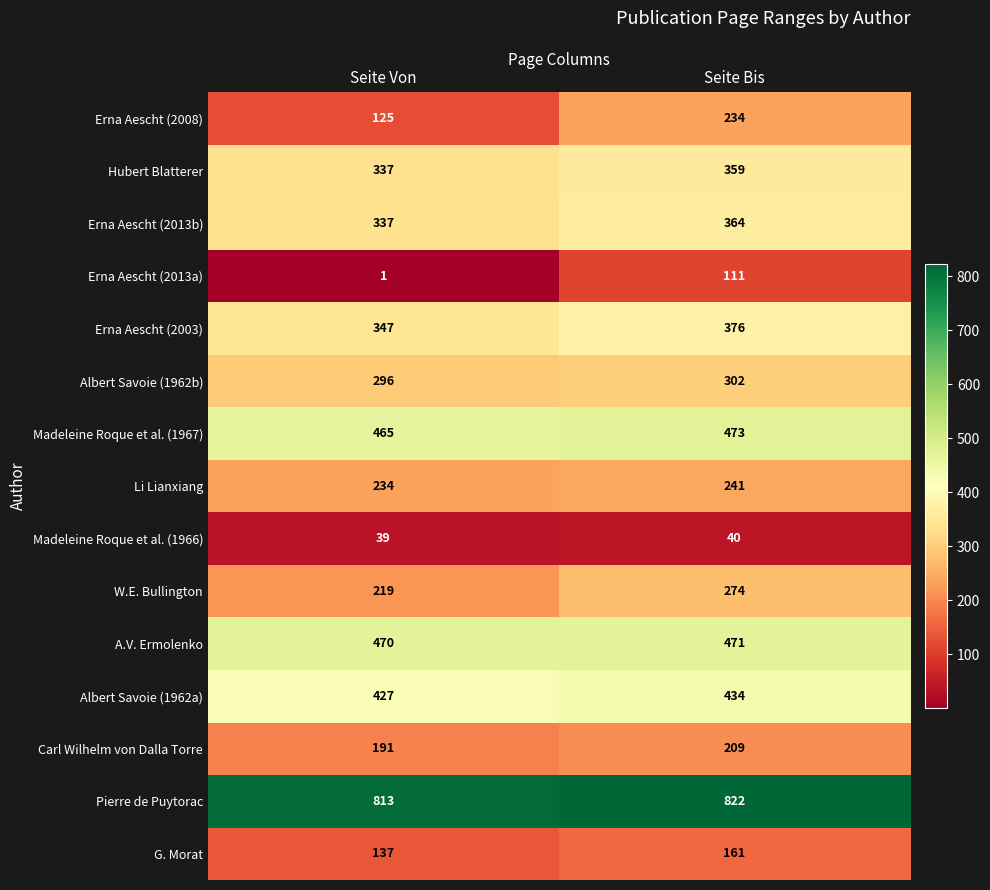

The value of W.E. Bullington at Seite Bis is 274. True or false?

True